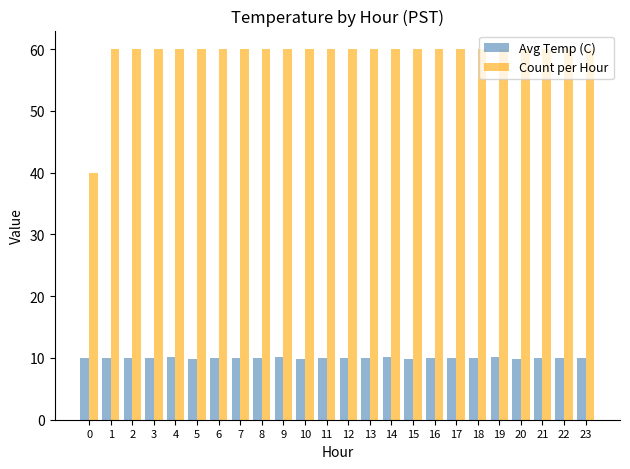

Rank the series by their average value, from lowest to highest.

Avg Temp (C), Count per Hour